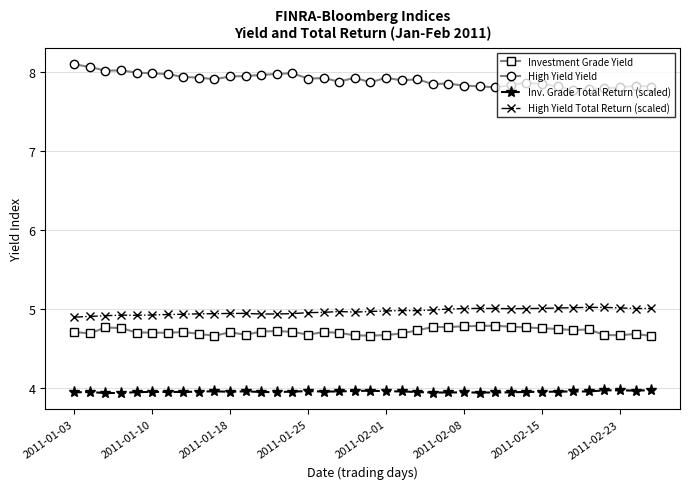

Rank the series by their maximum value, from highest to lowest.

High Yield Yield, High Yield Total Return (scaled), Investment Grade Yield, Inv. Grade Total Return (scaled)